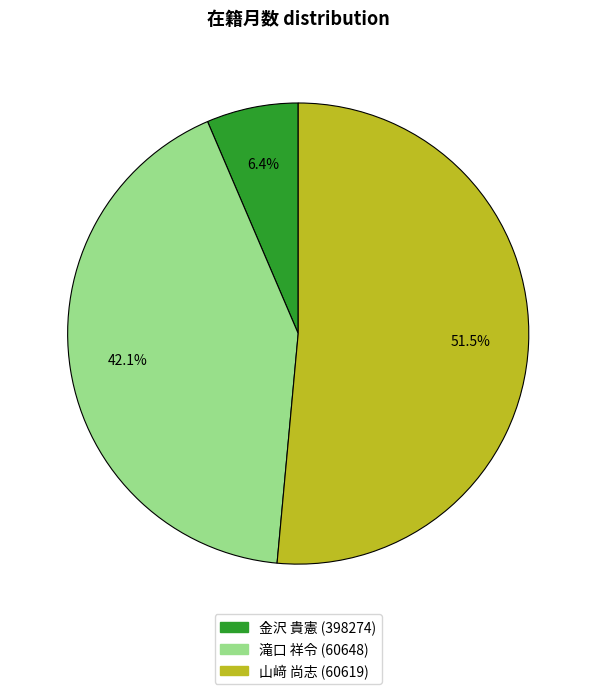

The 金沢 貴憲 (398274) slice represents 6% of the pie. True or false?

True